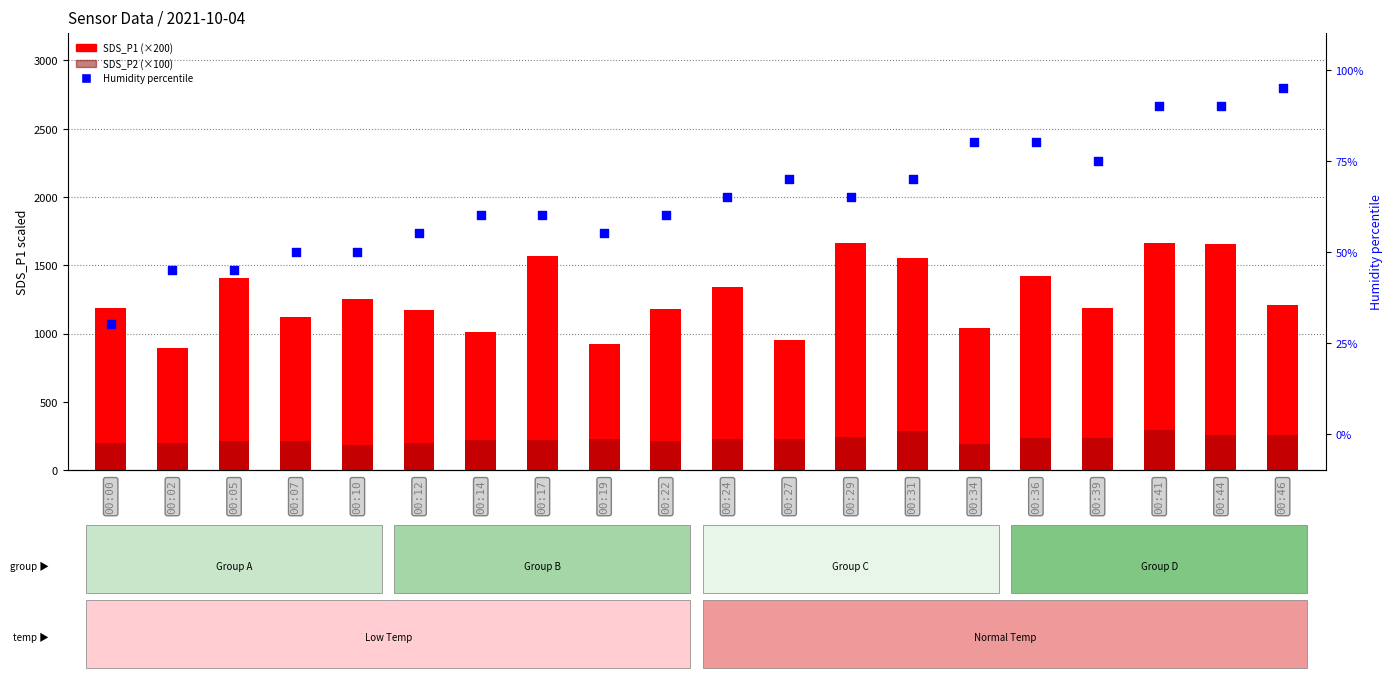

Is the value of Humidity %rank at 00:31 greater than the value of SDS_P1 at 00:46?

No